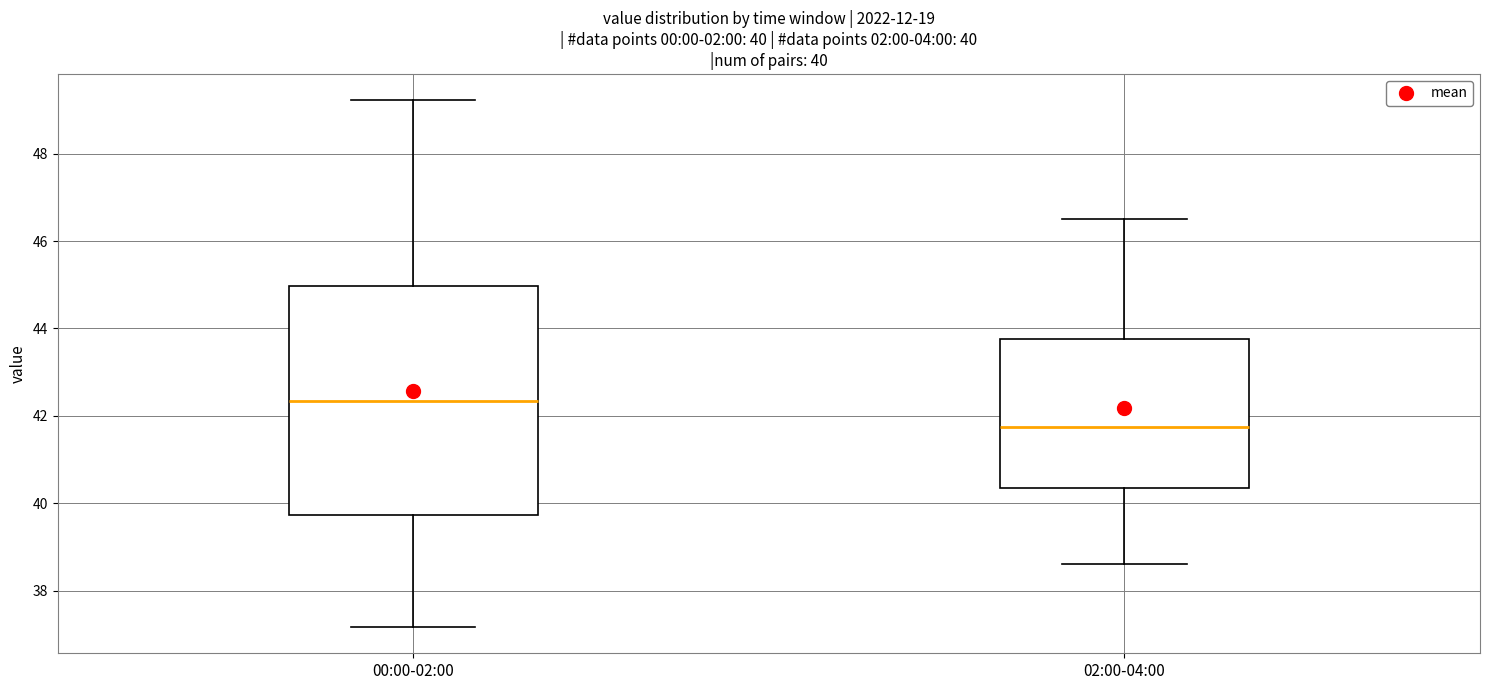

Which box's median line is the highest?

00:00-02:00